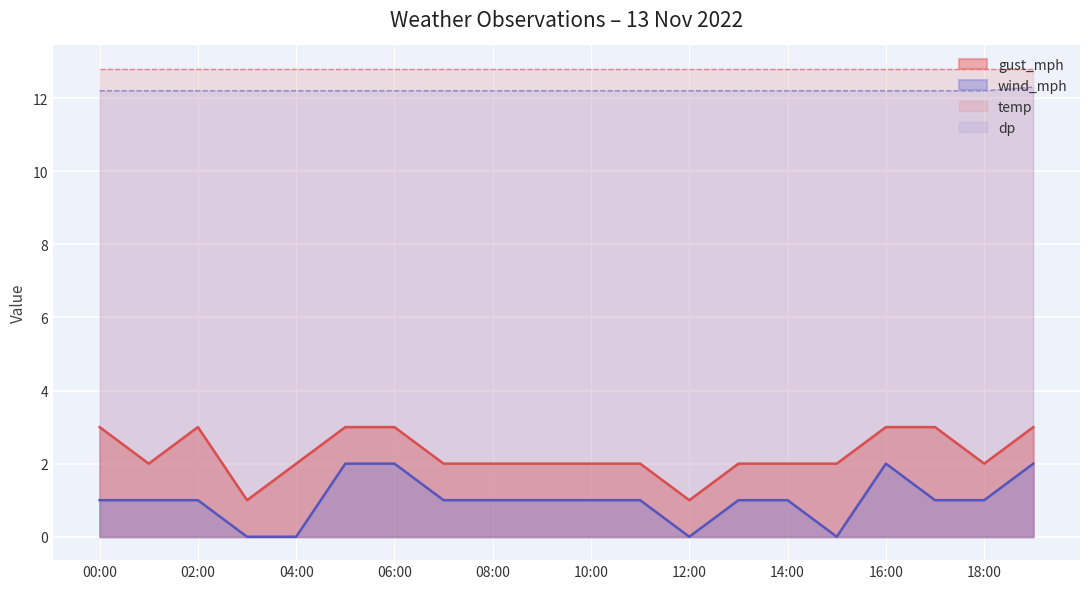

What is the value of the gust_mph point at the 15th from the left?

2.0